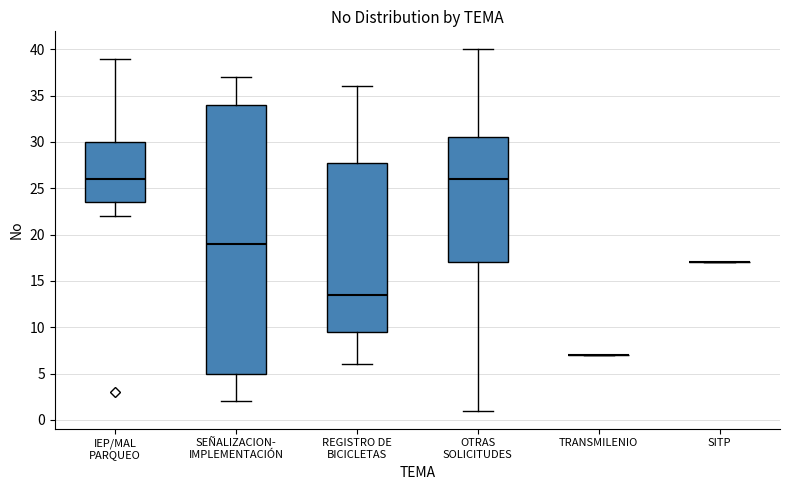

Reading left to right, transcribe this box plot: for each box, give where its median line is, the range the box spans, and where its two whiskers end, as read against the y-axis. The values are not printed on the chart, so give them approximately, as read against the axis.

IEP/MAL PARQUEO: median 26.0, box 23.5 to 30.0, whiskers 22.0 to 39.0
SEÑALIZACION- IMPLEMENTACIÓN: median 19.0, box 5.0 to 34.0, whiskers 2.0 to 37.0
REGISTRO DE BICICLETAS: median 13.5, box 9.5 to 28.0, whiskers 6.0 to 36.0
OTRAS SOLICITUDES: median 26.0, box 17.0 to 30.5, whiskers 1.0 to 40.0
TRANSMILENIO: box collapsed to a line at 7.0, whiskers 7.0 to 7.0
SITP: box collapsed to a line at 17.0, whiskers 17.0 to 17.0